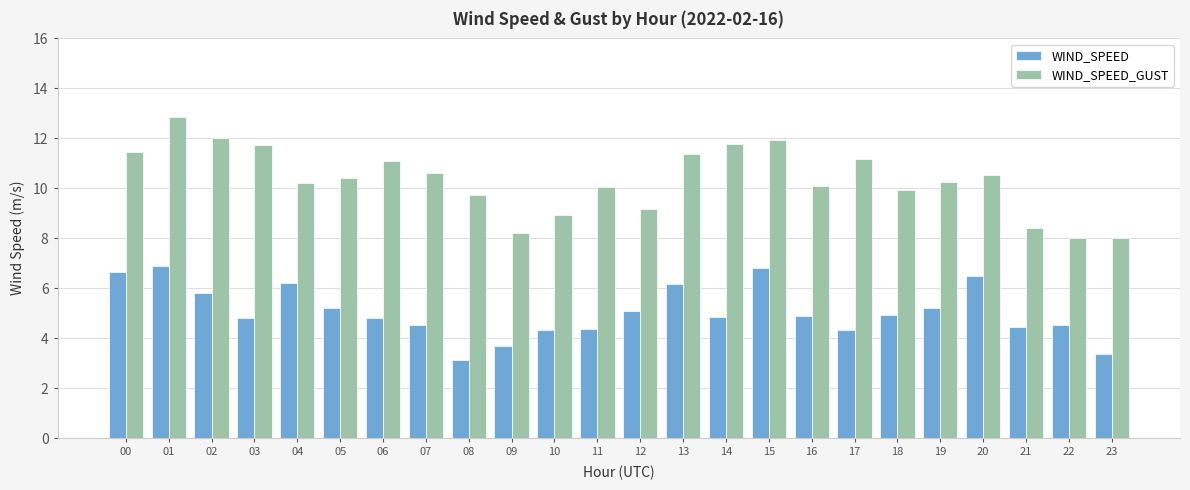

The value of WIND_SPEED at 16 is 4.9. True or false?

True